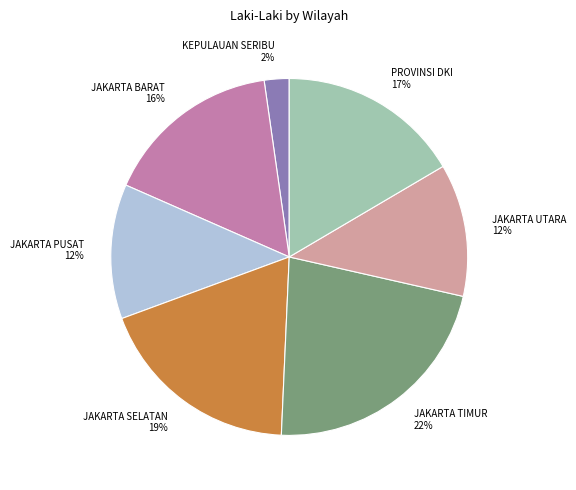

How many slices are in this pie chart?

7